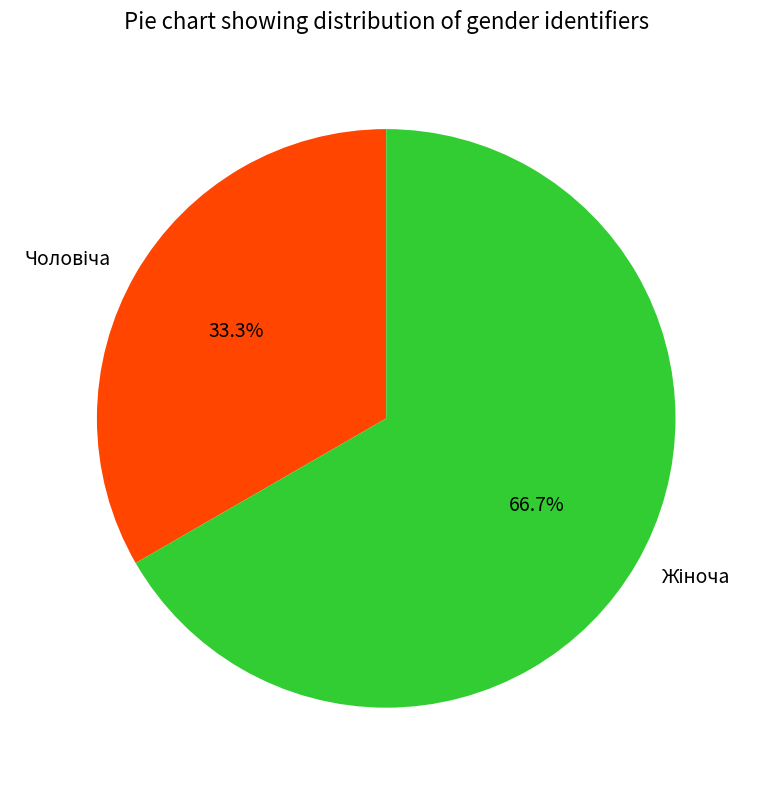

Is there a majority slice in this chart?

Yes